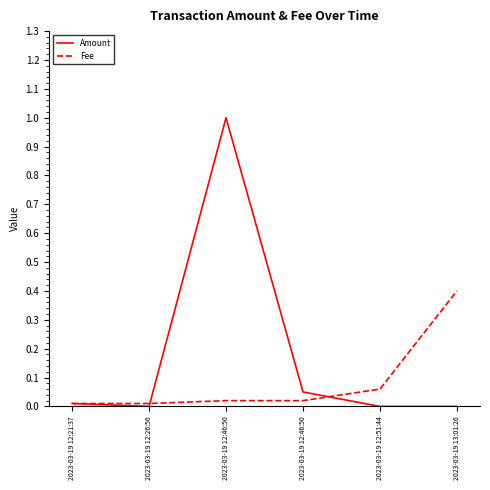

The value of Amount at 2023-03-19 12:46:50 is 1.0. True or false?

True